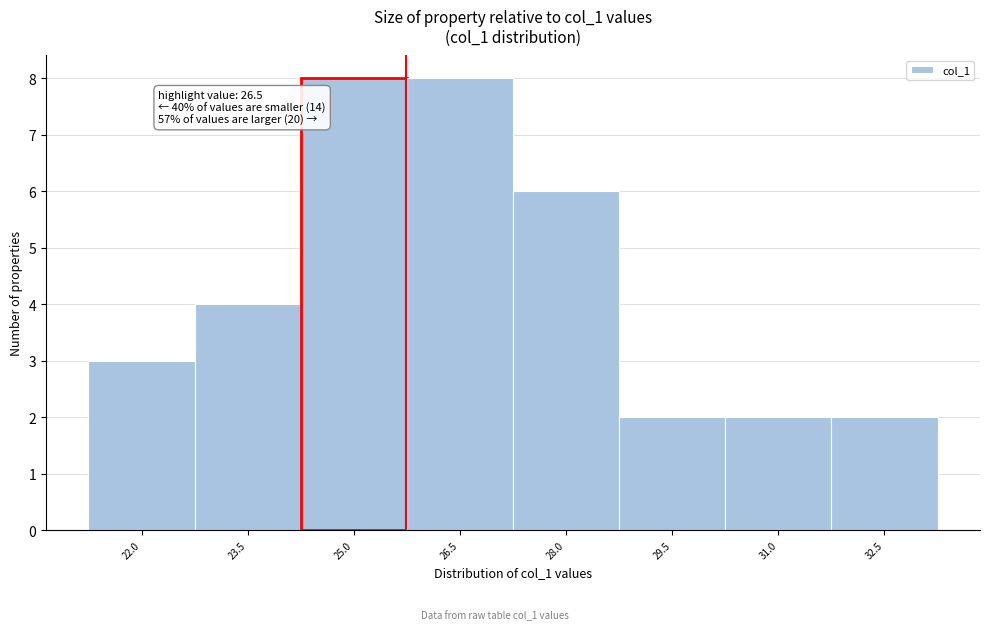

Reading left to right, extract all data points from this chart.

3	4	8	8	6	2	2	2